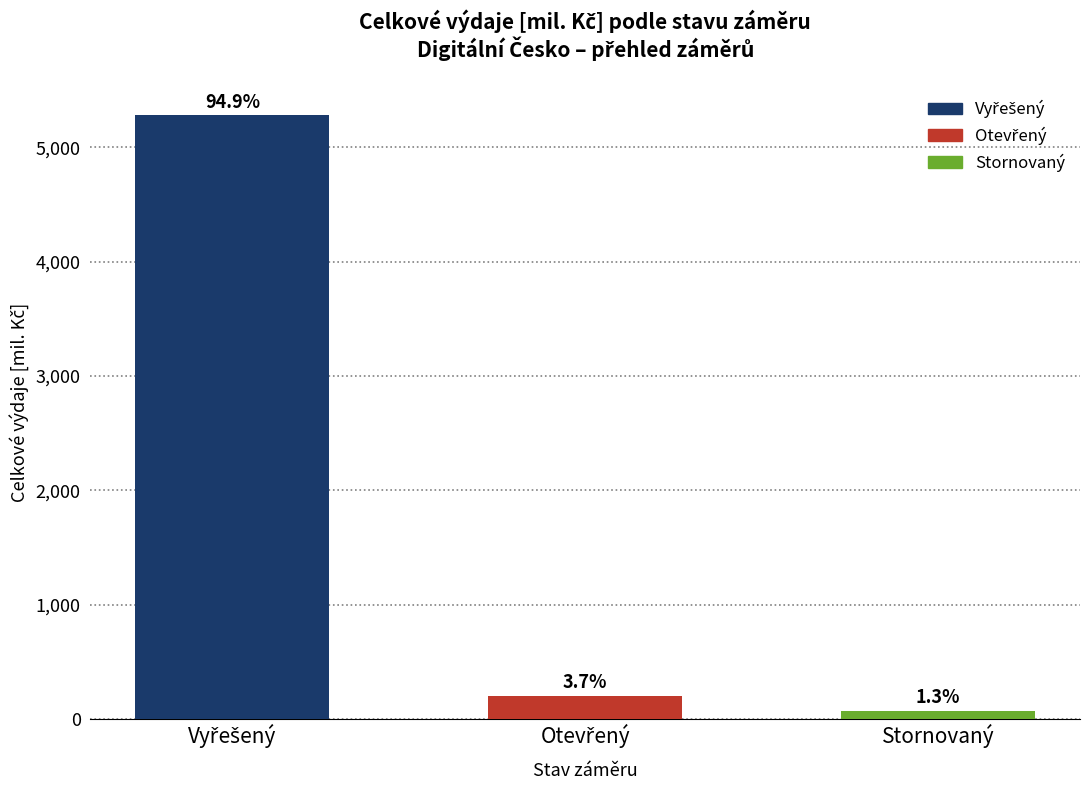

How many bars are there in total?

3